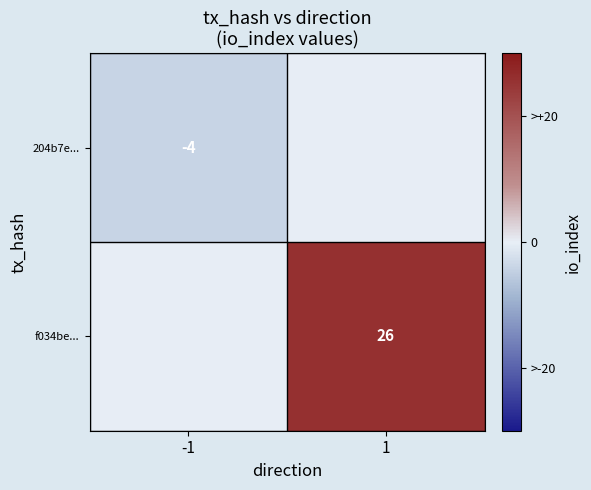

The 204b7e... series shows -2 at -1. True or false?

False